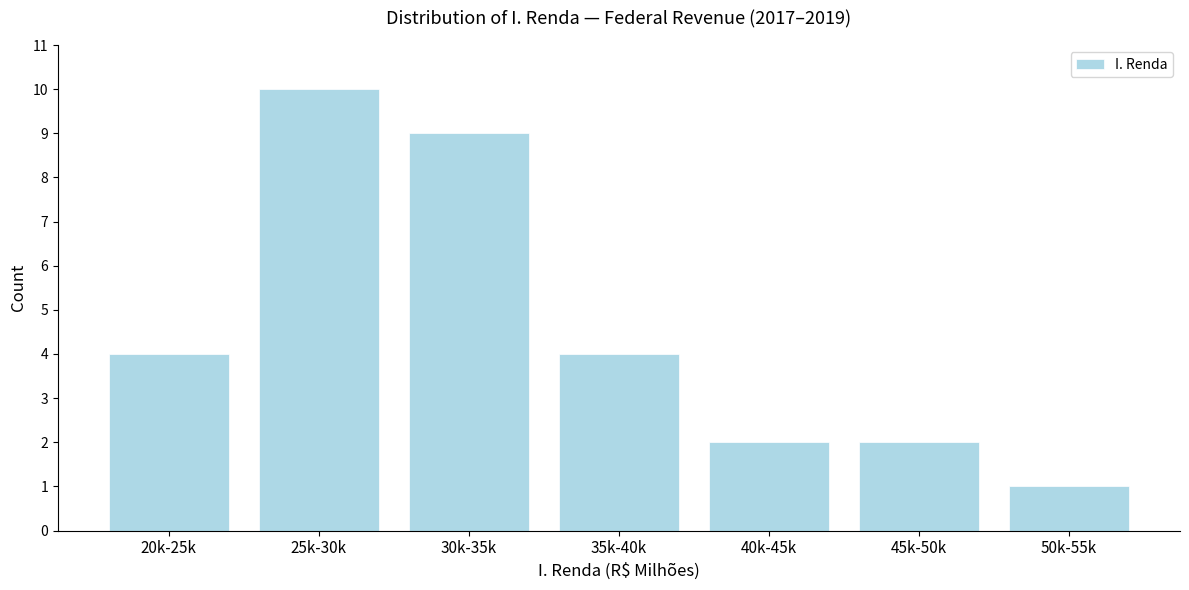

Reading left to right, what are all the values shown in this chart?

4	10	9	4	2	2	1